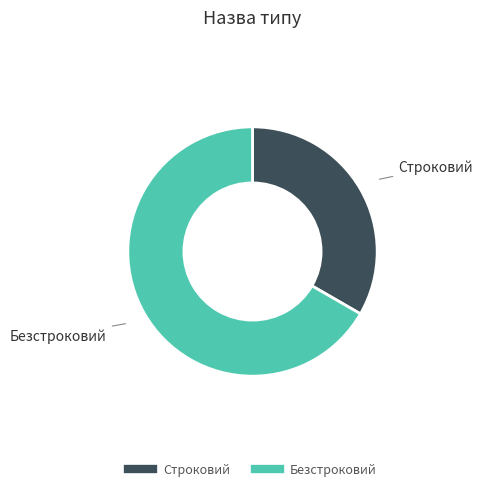

Does any single category account for the majority?

Yes